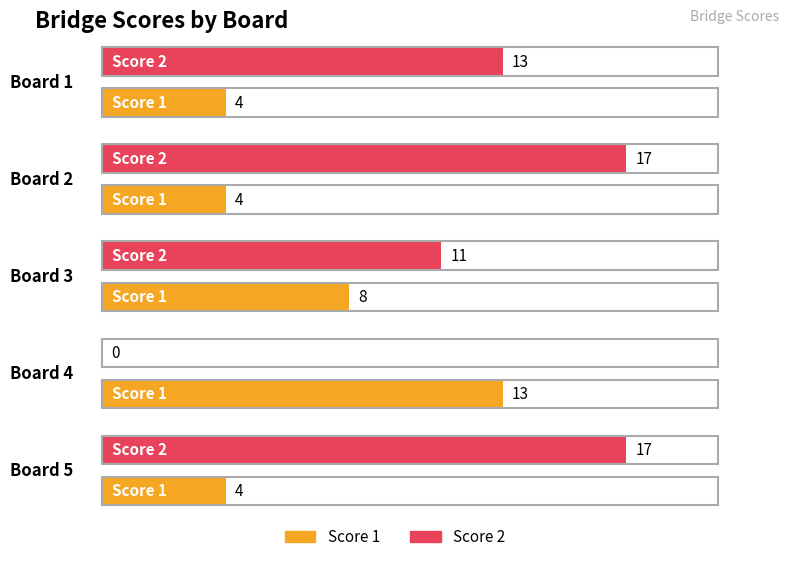

Which series changed the most between Board 3 and Board 5?

Score 2